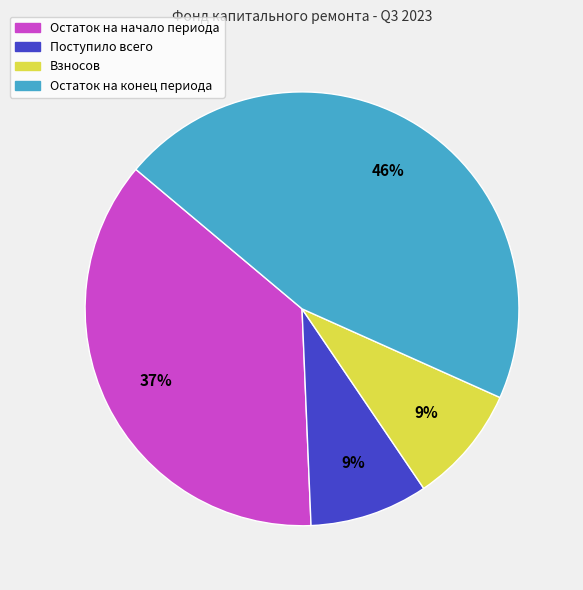

Combined, do Взносов and Остаток на конец периода account for over 50%?

Yes